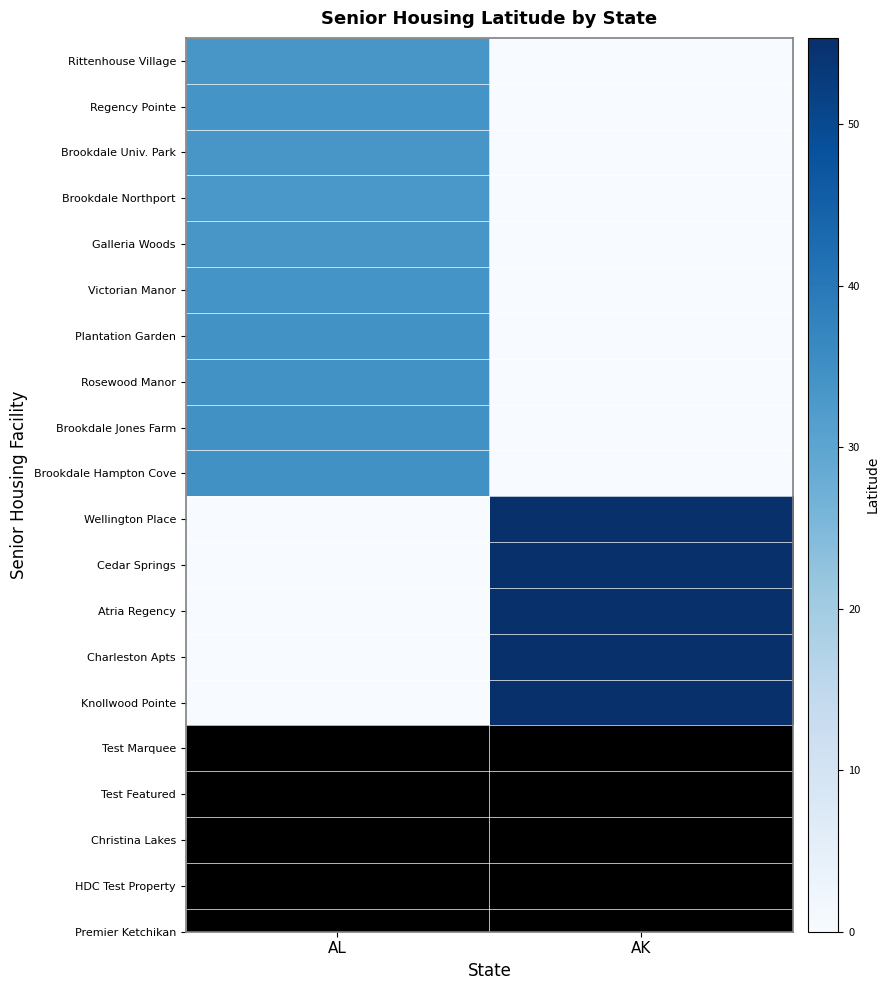

Reading left to right, extract all data points from this chart.

Rittenhouse Village: AL=33.4	AK=0.0
Regency Pointe: AL=34.0	AK=0.0
Brookdale Univ. Park: AL=33.5	AK=0.0
Brookdale Northport: AL=33.2	AK=0.0
Galleria Woods: AL=33.4	AK=0.0
Victorian Manor: AL=34.1	AK=0.0
Plantation Garden: AL=34.5	AK=0.0
Rosewood Manor: AL=34.5	AK=0.0
Brookdale Jones Farm: AL=34.7	AK=0.0
Brookdale Hampton Cove: AL=34.7	AK=0.0
Wellington Place: AL=0.0	AK=55.4
Cedar Springs: AL=0.0	AK=55.4
Atria Regency: AL=0.0	AK=55.4
Charleston Apts: AL=0.0	AK=55.3
Knollwood Pointe: AL=0.0	AK=55.3